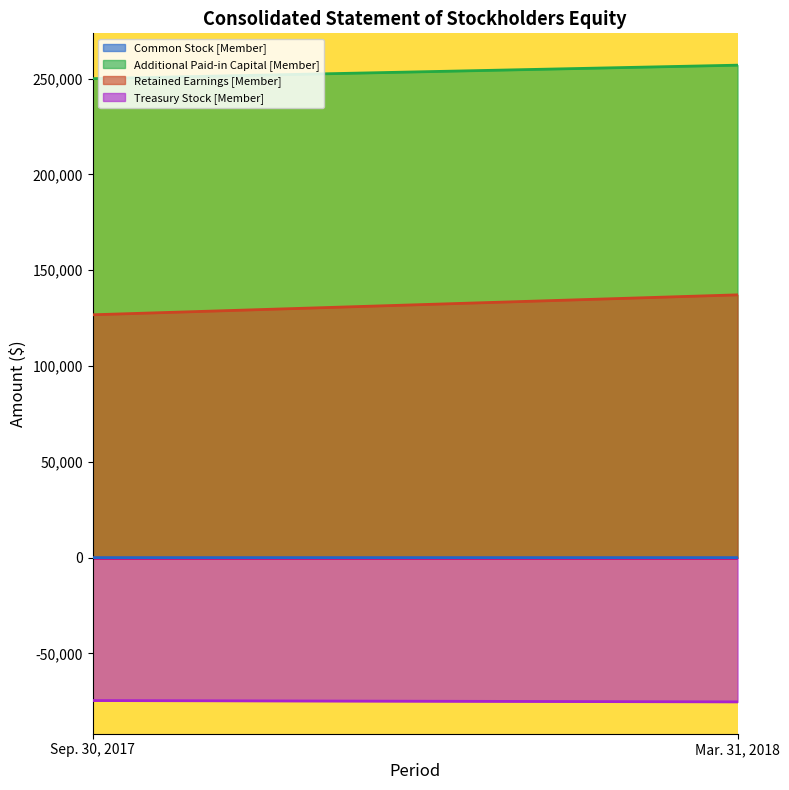

How many Retained Earnings [Member] values are between 126759 and 137155?

2